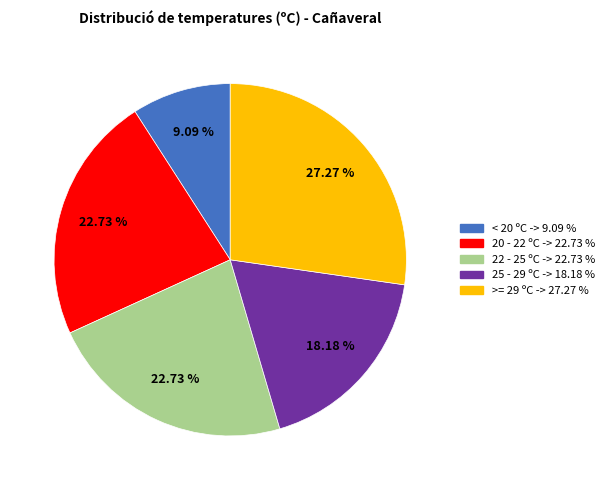

Is there a majority slice in this chart?

No